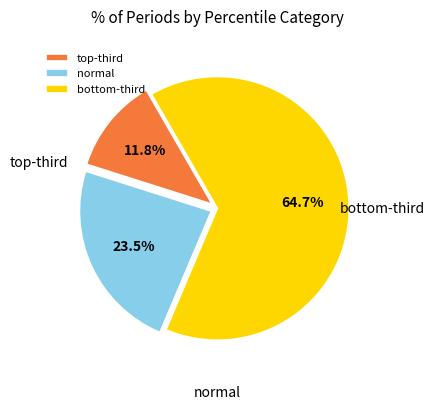

Rank the categories by value from highest to lowest.

bottom-third, normal, top-third